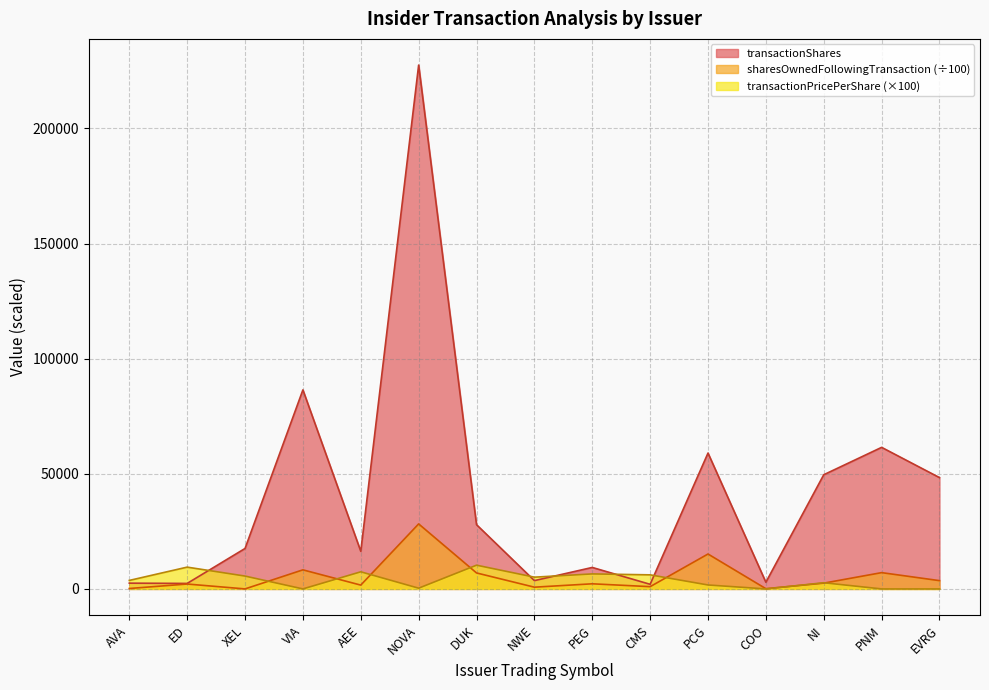

What is the label of the 14th point from the right?

ED